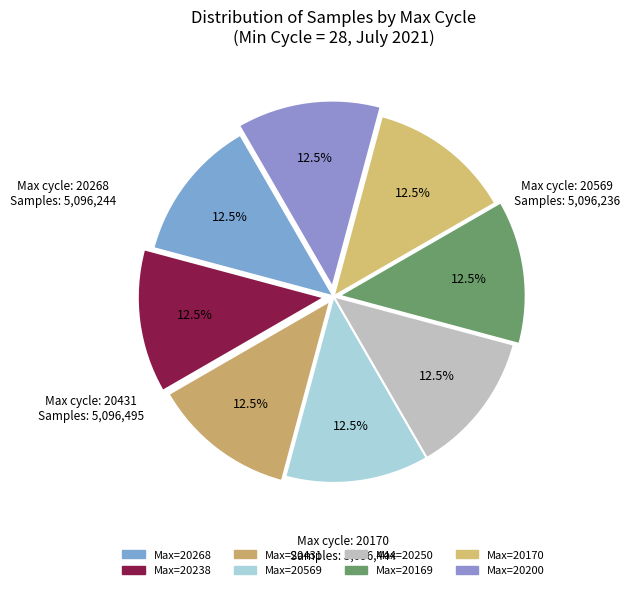

How many slices are in this pie chart?

8